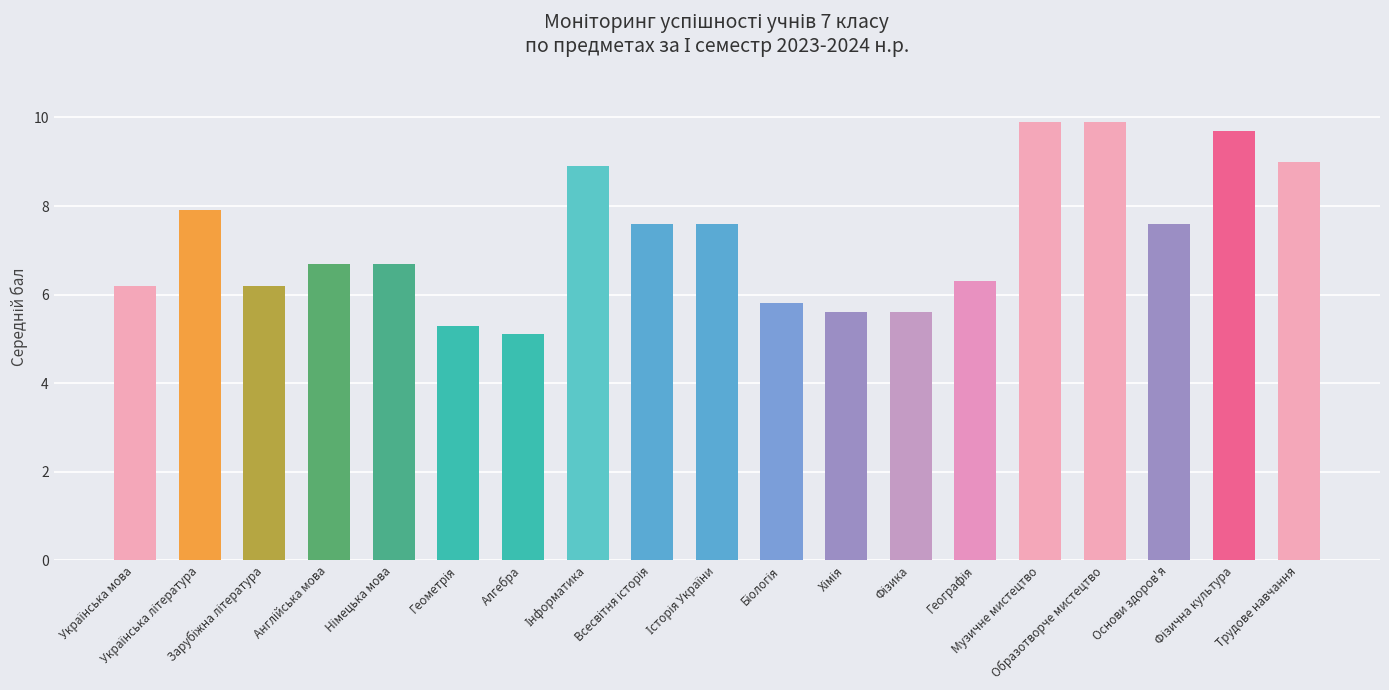

What is the minimum value shown in the chart?

5.1